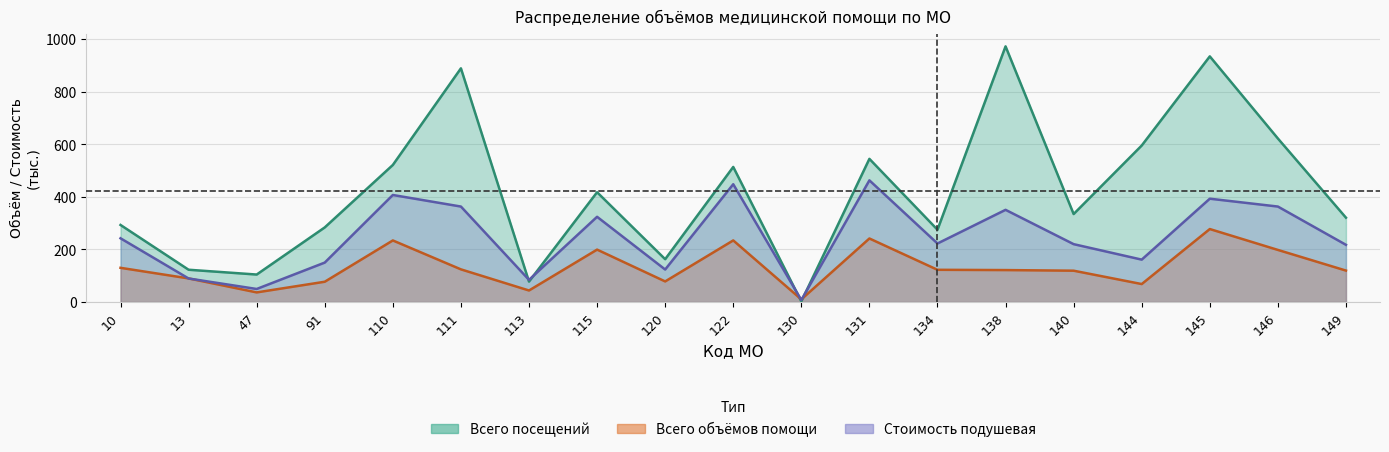

The Всего посещений series shows 334.8 at 140. True or false?

True